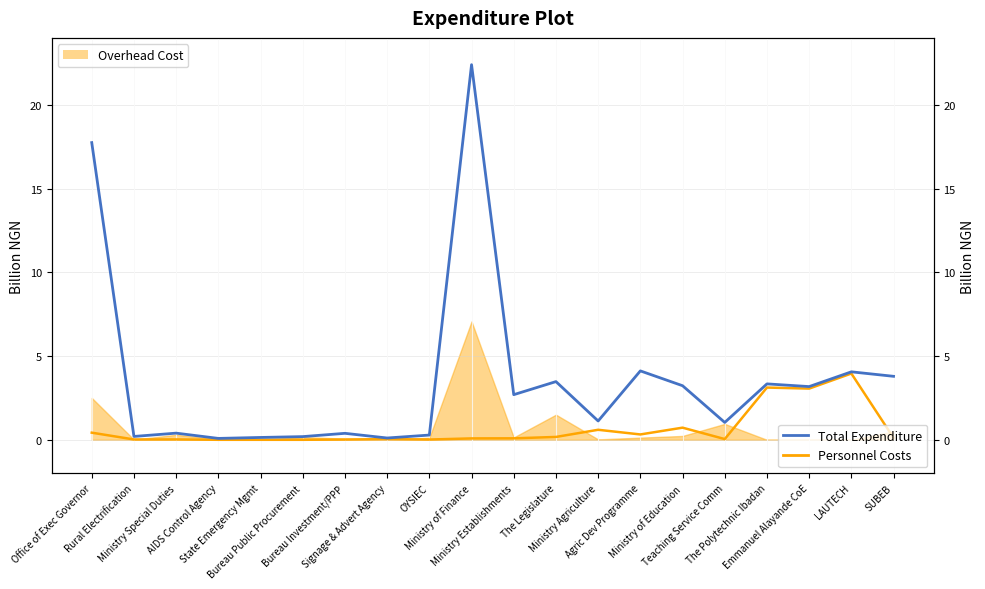

True or false: Personnel Costs and Total Expenditure intersect in this chart.

False